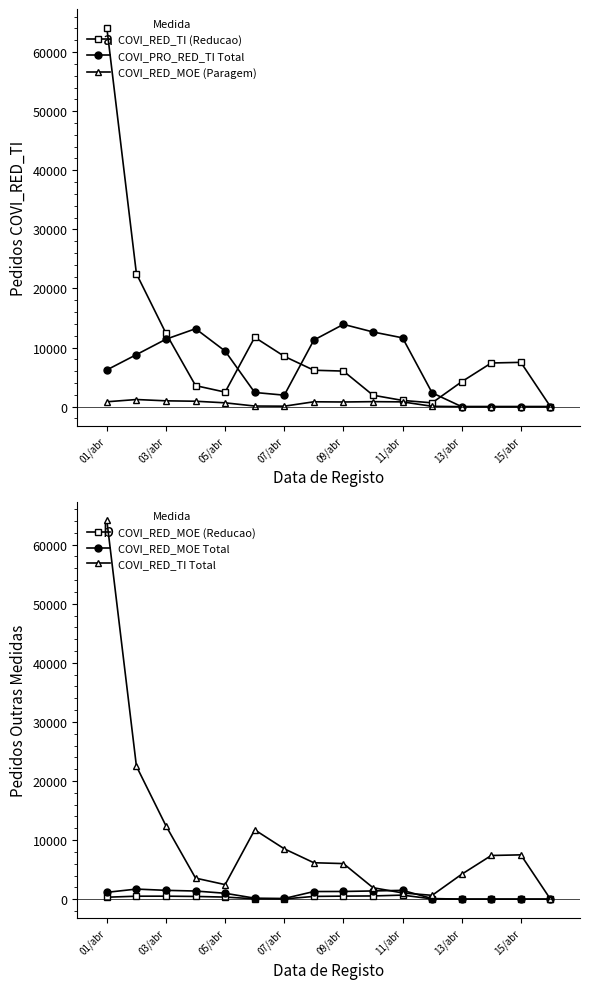

True or false: COVI_PRO_RED_TI Total has more than 1 interior local peaks.

True